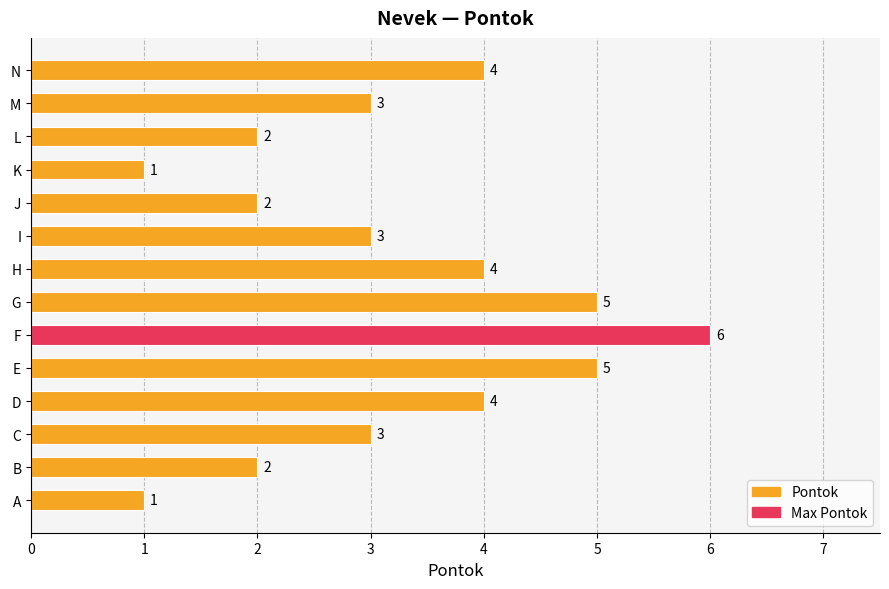

Are the bars horizontal?

Yes